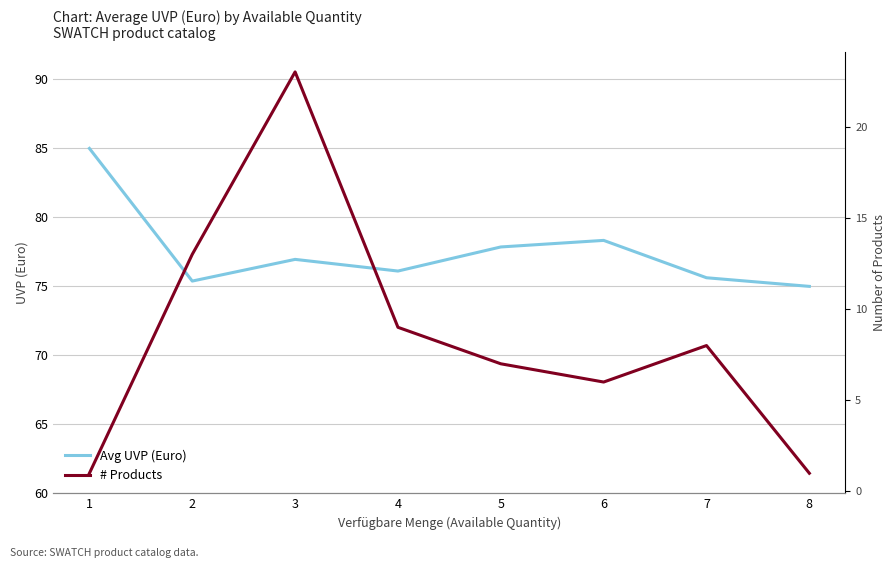

Rank the series by their average value, from lowest to highest.

# Products, Avg UVP (Euro)